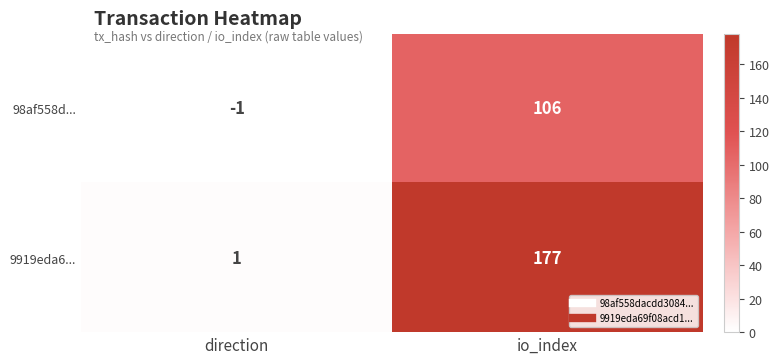

What is the maximum value for 9919eda6...?

177